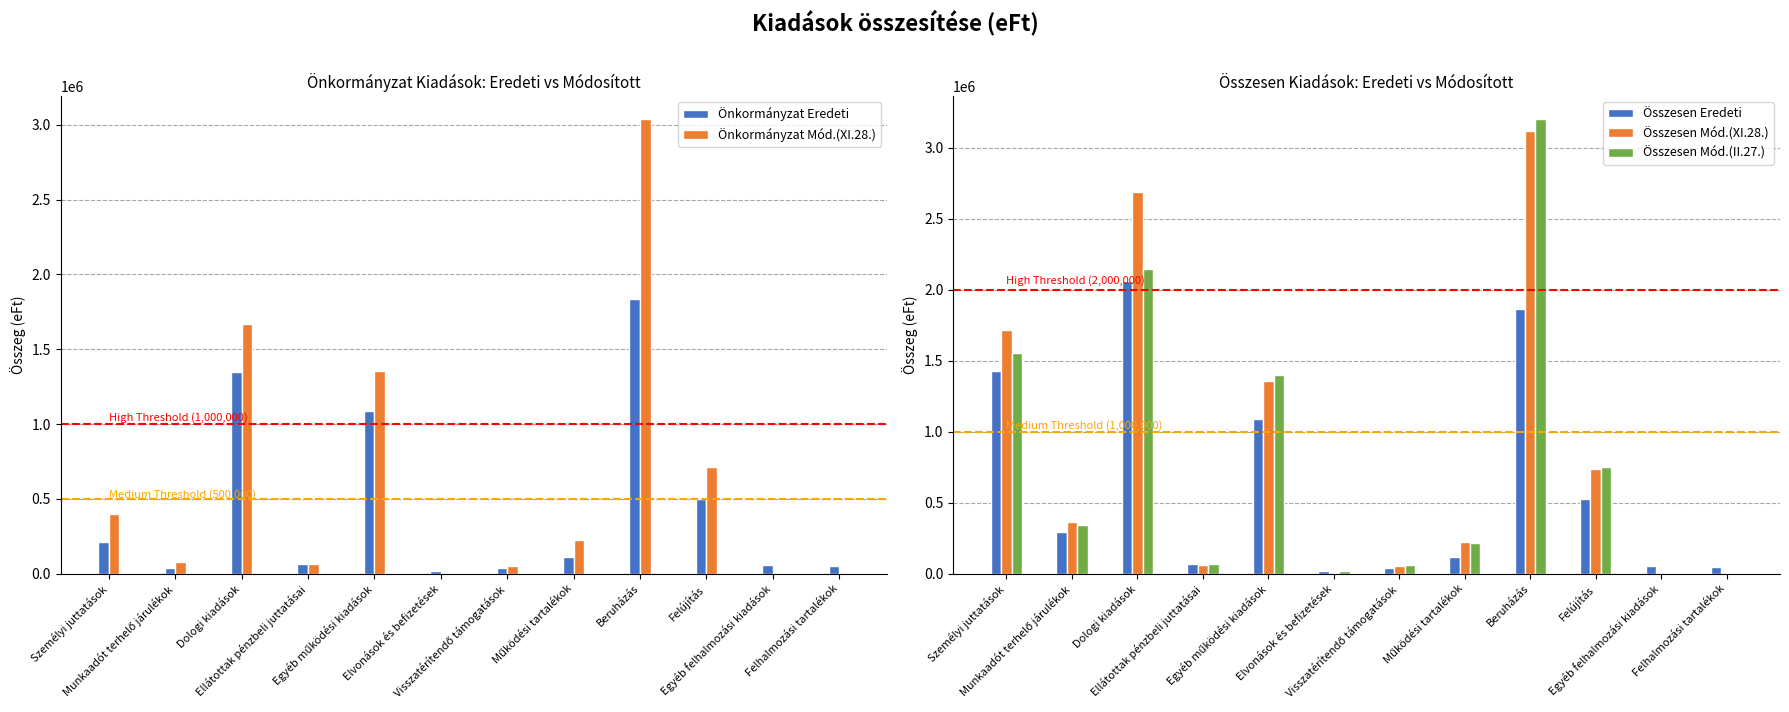

Reading right to left, extract all data points from this chart.

Önkormányzat Eredeti: 50000	56000	500095	1833212	115000	40000	18000	1089152	67900	1344936	41189	215364
Önkormányzat Mód.(XI.28.): 0	6990	713337	3038598	225078	55000	500	1356124	62514	1666019	77017	396166
Összesen Eredeti: 50000	57200	529166	1863729	115000	40000	18000	1089152	67900	2059727	297493	1427857
Összesen Mód.(XI.28.): 0	8190	737165	3115837	225078	55000	500	1356242	62514	2687765	361608	1714818
Összesen Mód.(II.27.): 0	3650	753935	3202919	216423	62700	18140	1400370	70333	2149019	340236	1557975